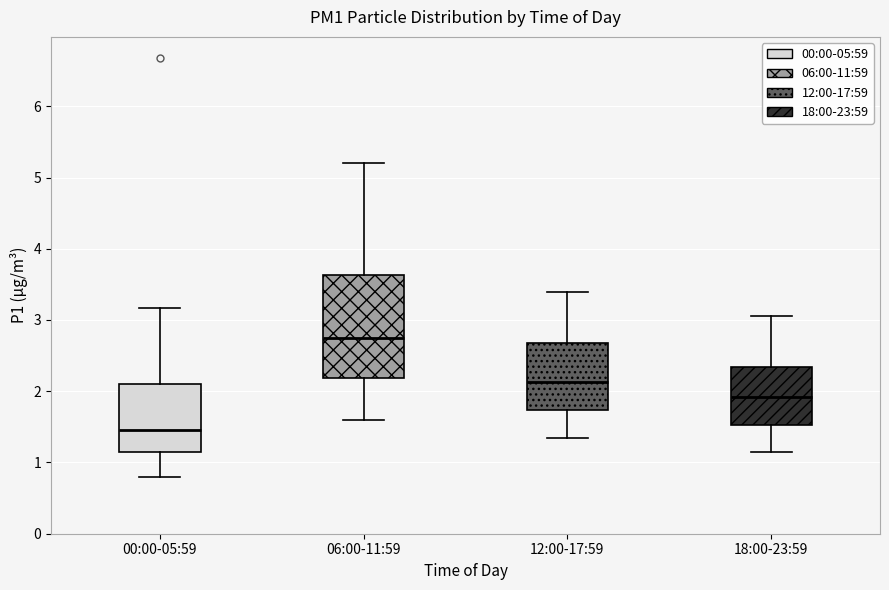

Reading left to right, transcribe this box plot: for each box, give where its median line is, the range the box spans, and where its two whiskers end, as read against the y-axis. The values are not printed on the chart, so give them approximately, as read against the axis.

00:00-05:59: median 1.5, box 1.1 to 2.1, whiskers 0.8 to 3.2
06:00-11:59: median 2.8, box 2.2 to 3.6, whiskers 1.6 to 5.2
12:00-17:59: median 2.1, box 1.7 to 2.7, whiskers 1.4 to 3.4
18:00-23:59: median 1.9, box 1.5 to 2.3, whiskers 1.2 to 3.1